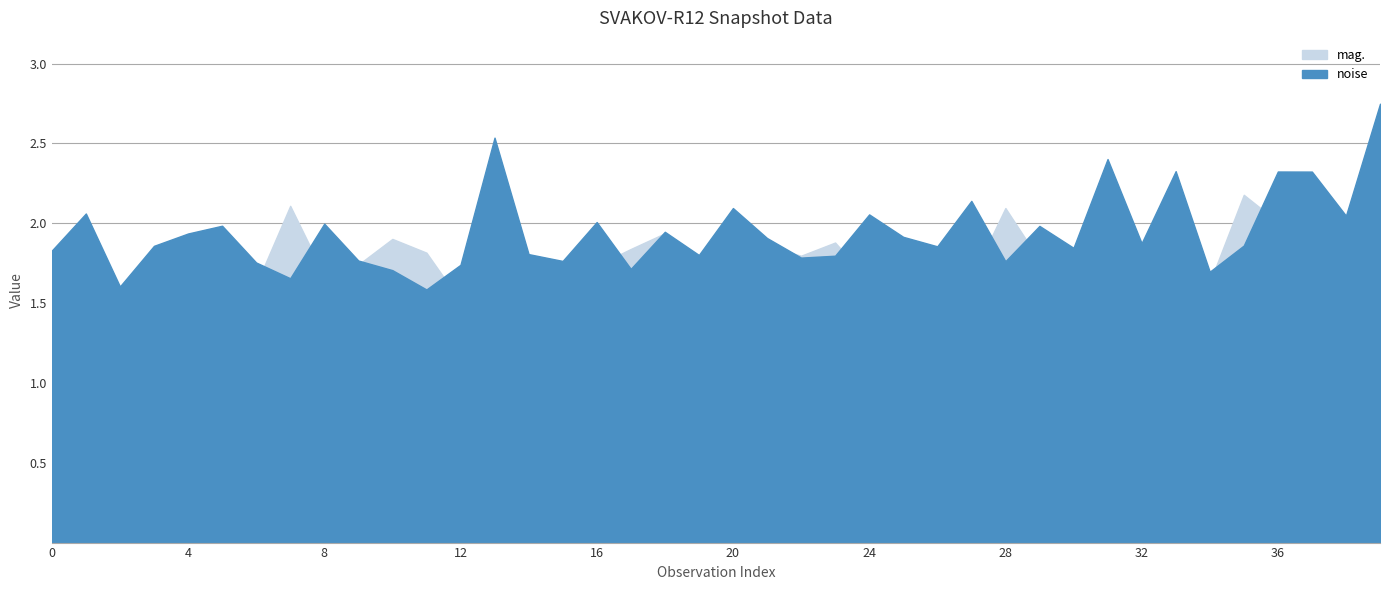

Reading right to left, extract all data points from this chart.

noise: 2.7	2.0	2.3	2.3	1.9	1.7	2.3	1.9	2.4	1.8	2.0	1.8	2.1	1.9	1.9	2.1	1.8	1.8	1.9	2.1	1.8	1.9	1.7	2.0	1.8	1.8	2.5	1.7	1.6	1.7	1.8	2.0	1.7	1.8	2.0	1.9	1.9	1.6	2.1	1.8
mag.: 2.3	2.0	2.1	2.0	2.2	1.6	1.7	1.7	1.7	1.6	1.8	2.1	1.7	1.6	1.9	1.6	1.9	1.8	1.9	1.9	1.1	1.9	1.8	1.7	1.6	1.7	1.5	1.5	1.8	1.9	1.7	1.7	2.1	1.6	1.6	1.9	1.7	1.3	1.6	1.5